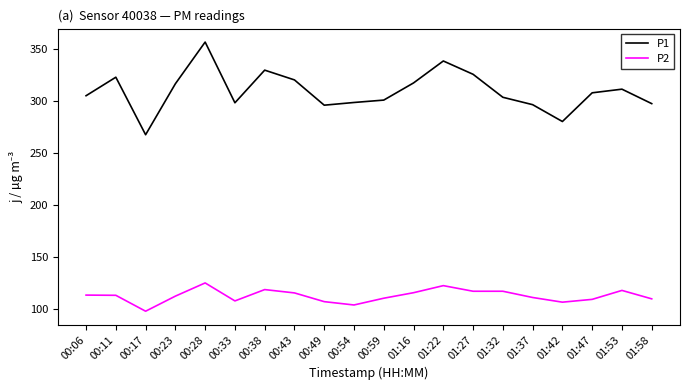

What is the approximate value of P1 at 01:53?

310.9